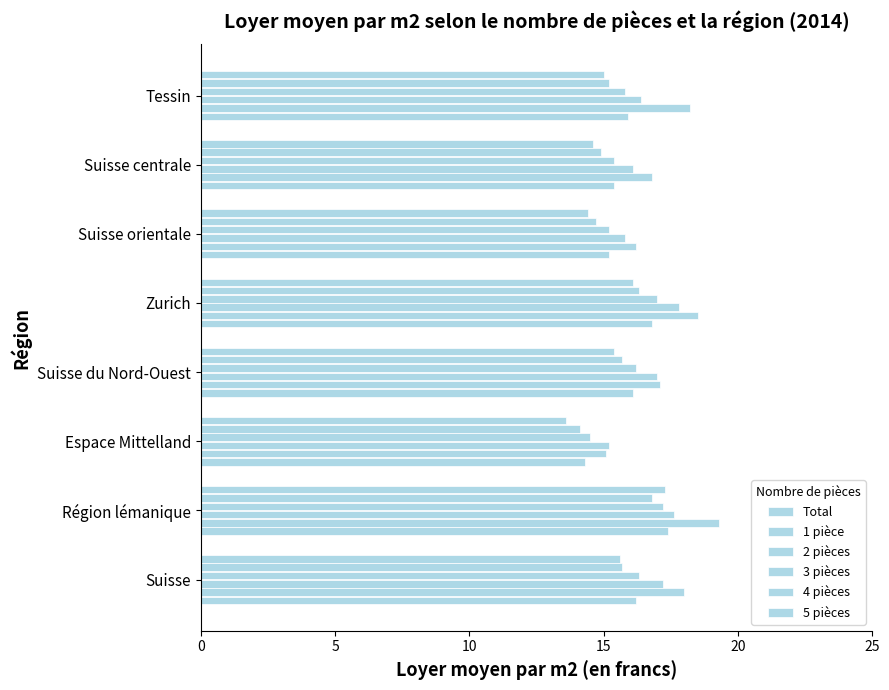

What is the maximum value for 2 pièces?

17.8